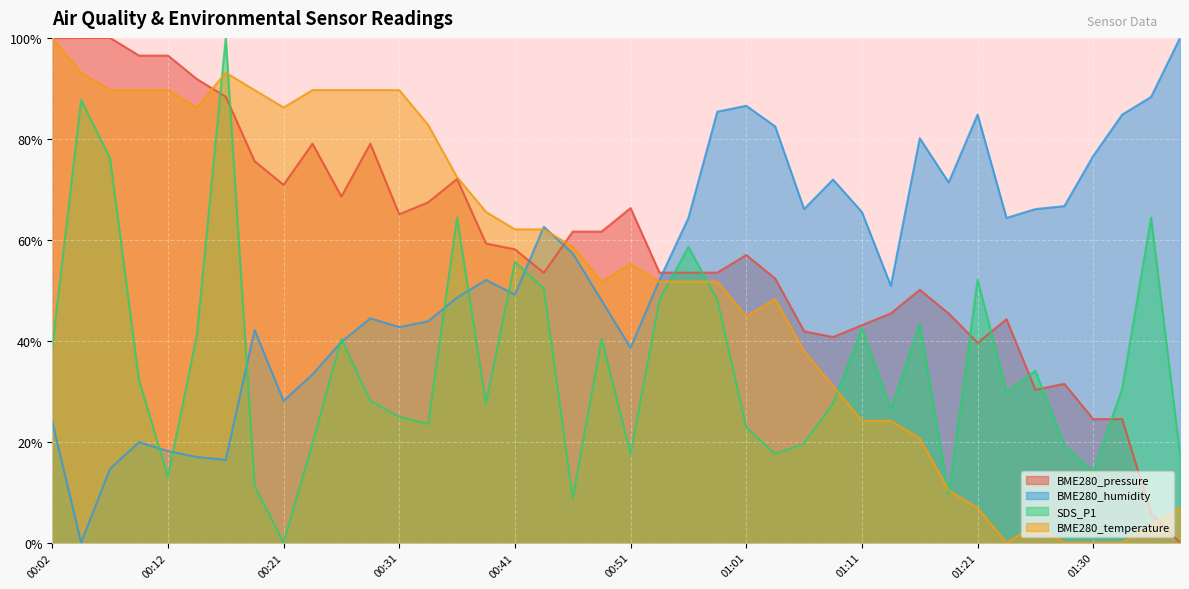

How many series are shown in this chart?

4